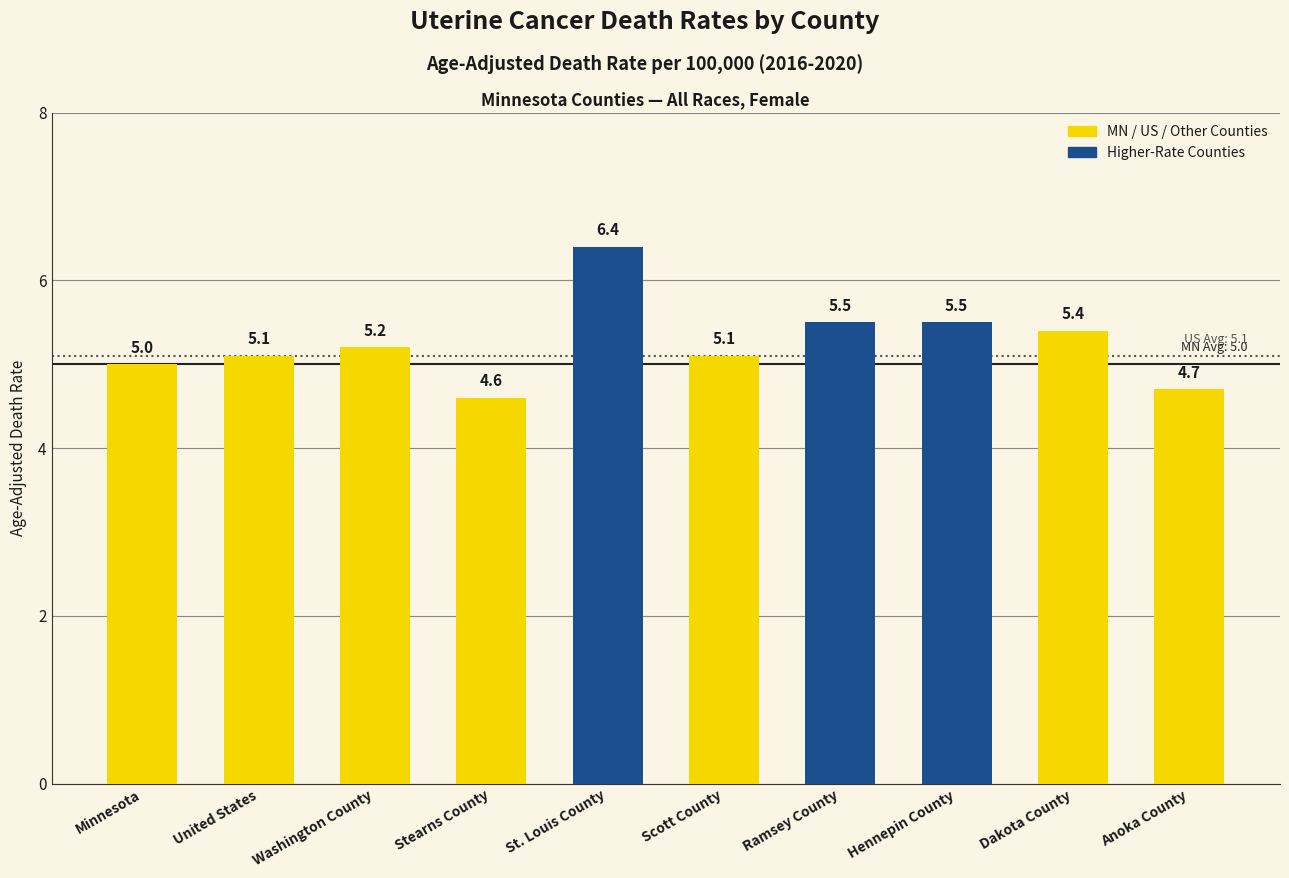

What is the change in value from Hennepin County to Anoka County?

-0.8